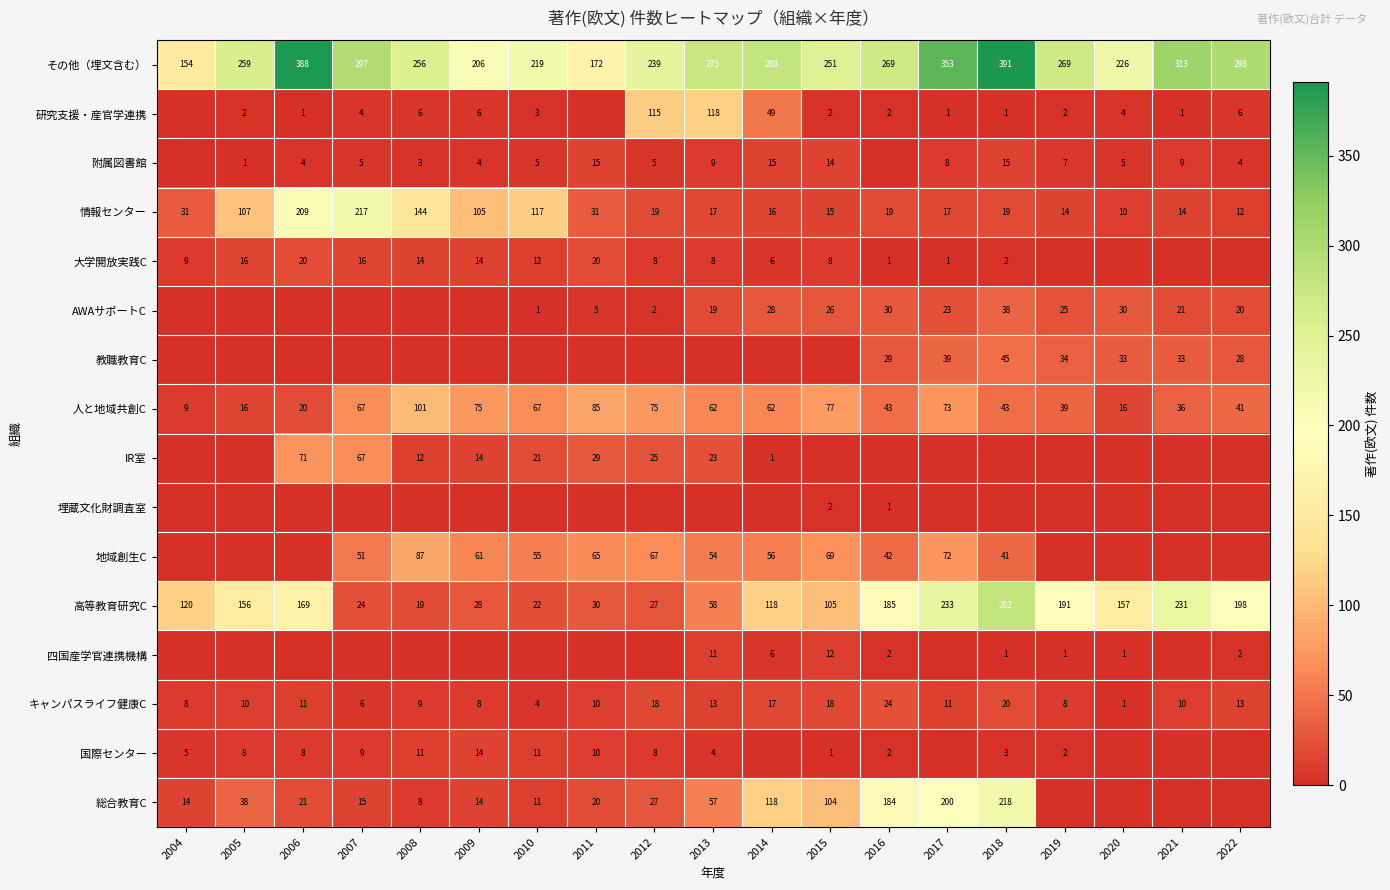

What is the sum of all その他（埋文含む） values?

5115